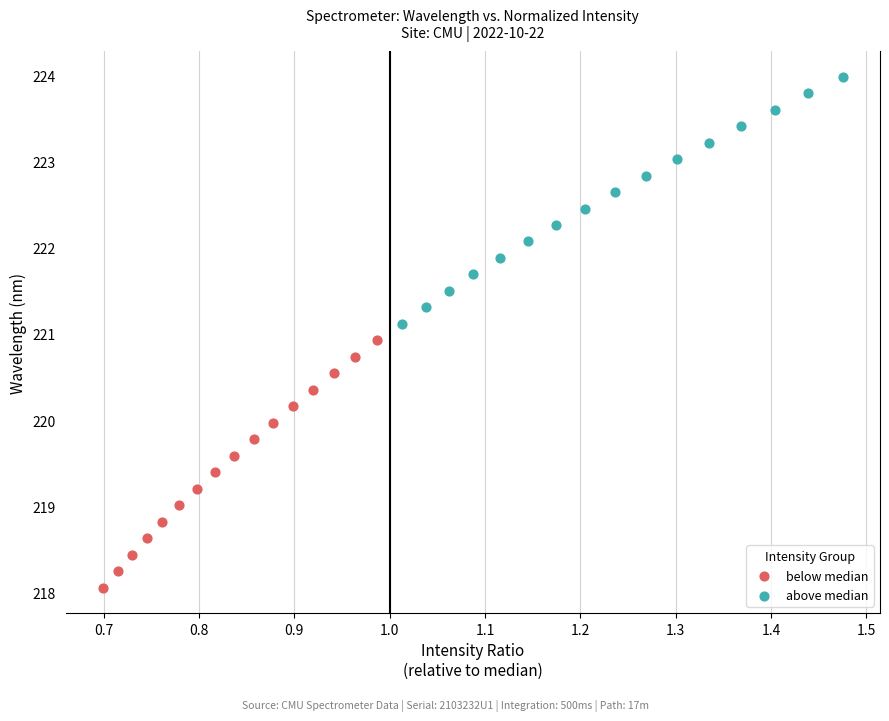

Which series reaches the minimum Y coordinate?

below median